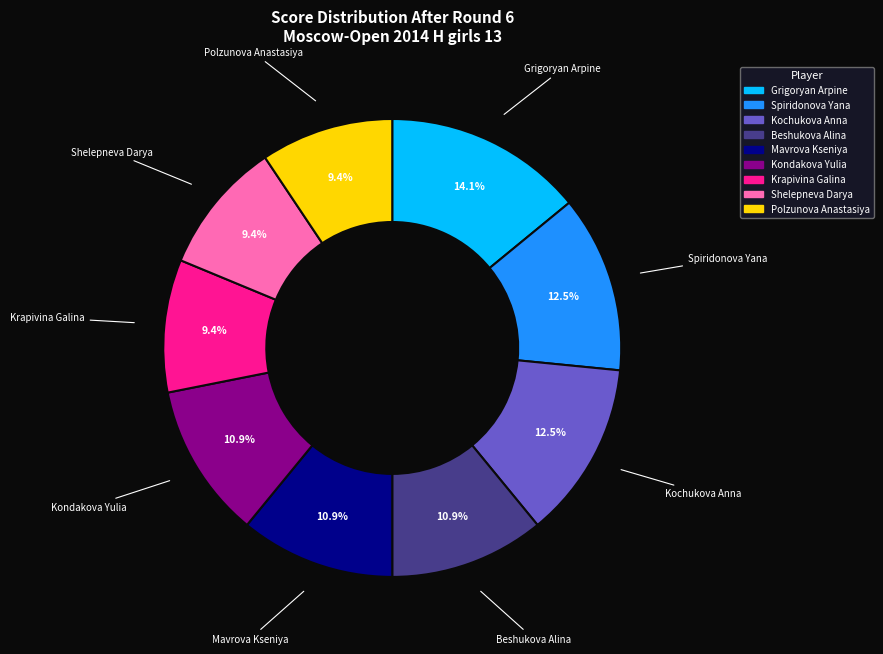

How many slices are in this pie chart?

9